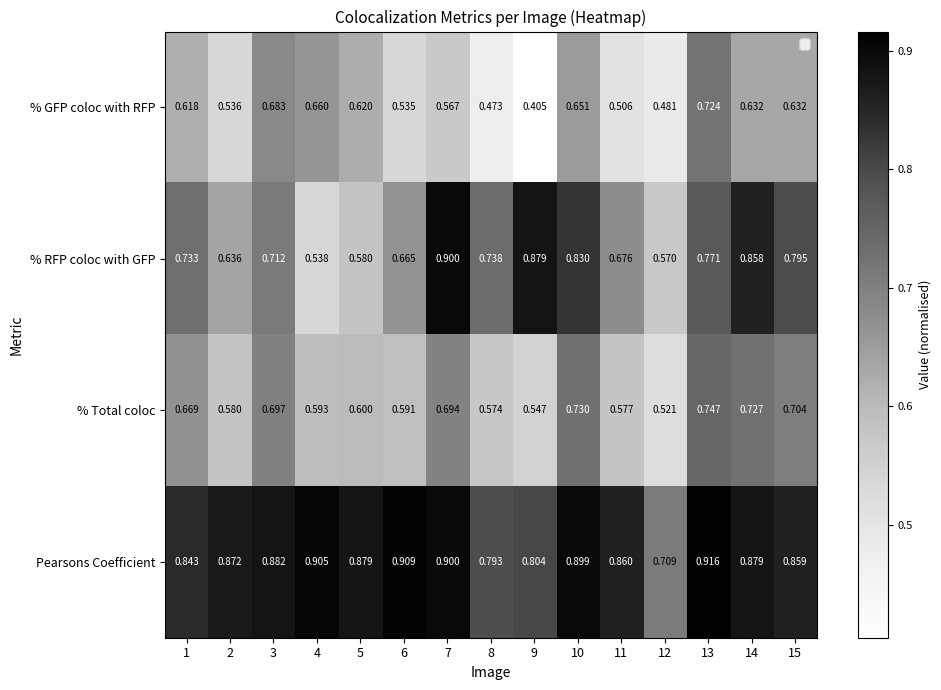

List the series in order of their peak value, highest first.

Pearsons Coefficient, % RFP coloc with GFP, % Total coloc, % GFP coloc with RFP